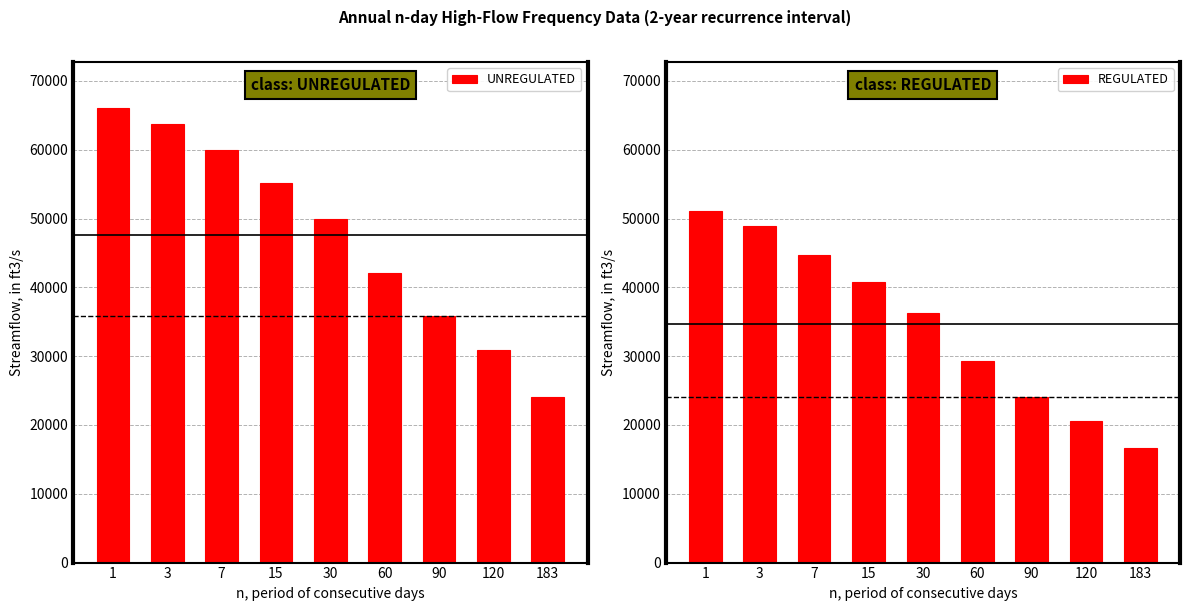

Reading left to right, transcribe all the data shown in this chart.

UNREGULATED: 66100	63800	59900	55200	49900	42100	35900	30900	24000
REGULATED: 51100	48900	44700	40800	36300	29300	24100	20600	16700